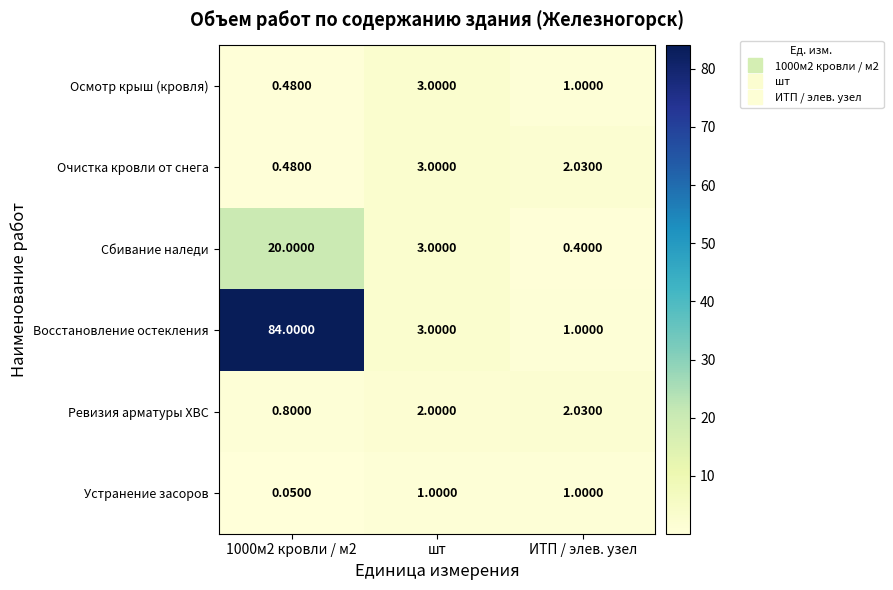

Count the number of categories in the chart.

3